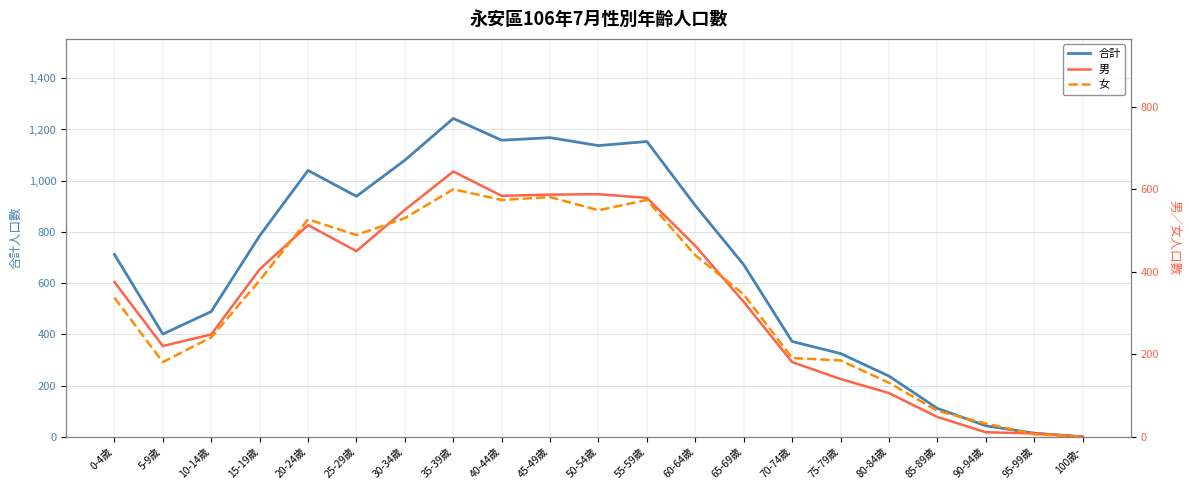

Reading right to left, list all the values displayed in this chart.

合計: 0	14	43	111	237	325	372	672	903	1153	1137	1168	1158	1243	1080	939	1040	785	489	401	712
男: 0	8	11	48	106	140	181	327	463	579	588	587	584	643	550	450	513	406	248	220	375
女: 0	6	32	63	131	185	191	345	440	574	549	581	574	600	530	489	527	379	241	181	337